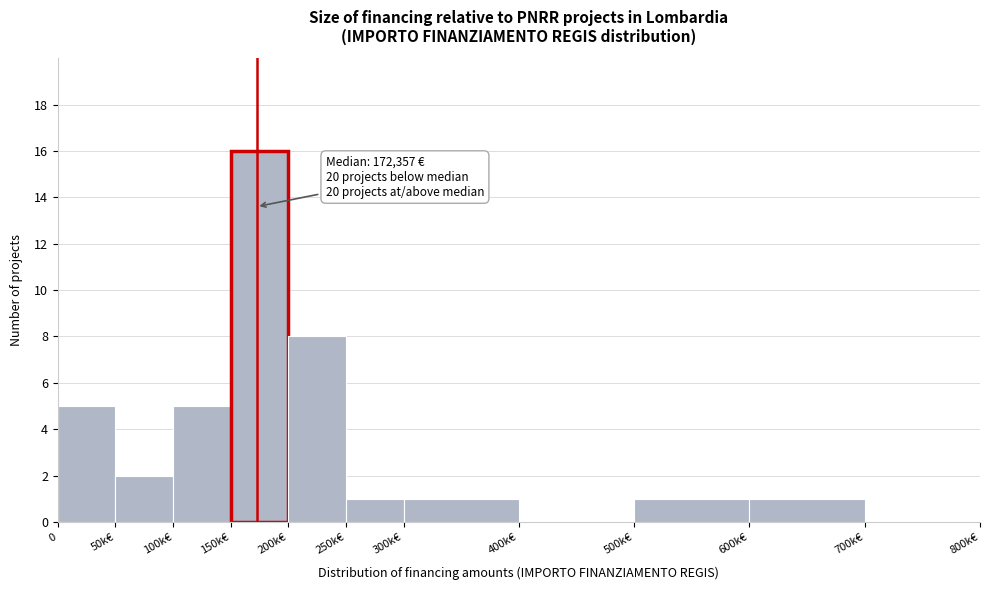

Reading right to left, list all the values displayed in this chart.

700k€=0	600k€=1	500k€=1	400k€=0	300k€=1	250k€=1	200k€=8	150k€=16	100k€=5	50k€=2	0=5